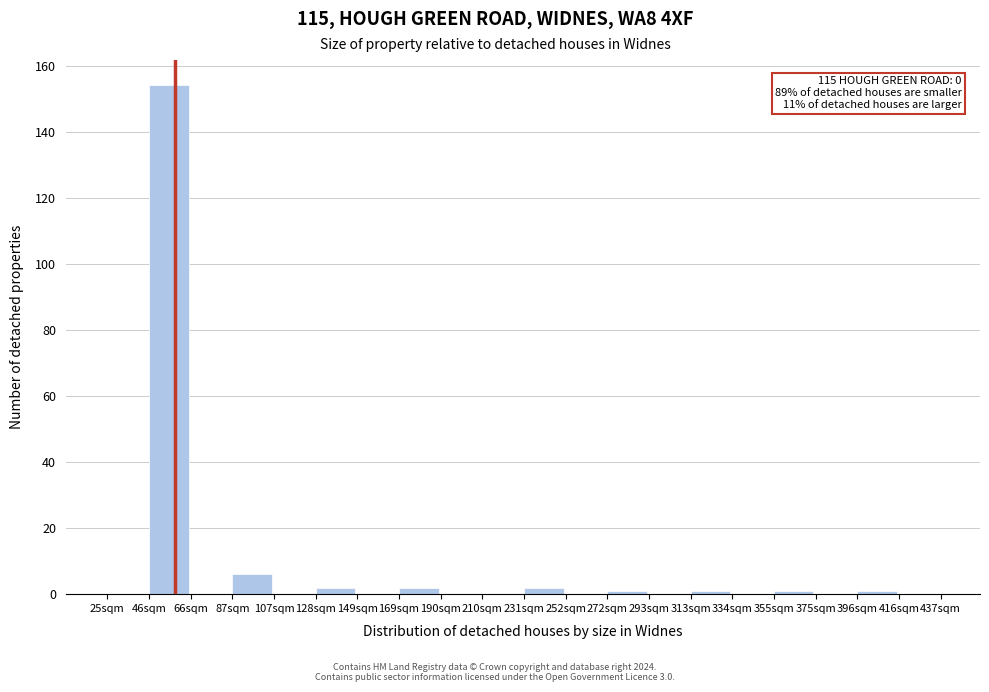

Reading left to right, list all the values displayed in this chart.

25sqm=0	46sqm=154	66sqm=0	87sqm=6	107sqm=0	128sqm=2	149sqm=0	169sqm=2	190sqm=0	210sqm=0	231sqm=2	252sqm=0	272sqm=1	293sqm=0	313sqm=1	334sqm=0	355sqm=1	375sqm=0	396sqm=1	416sqm=0